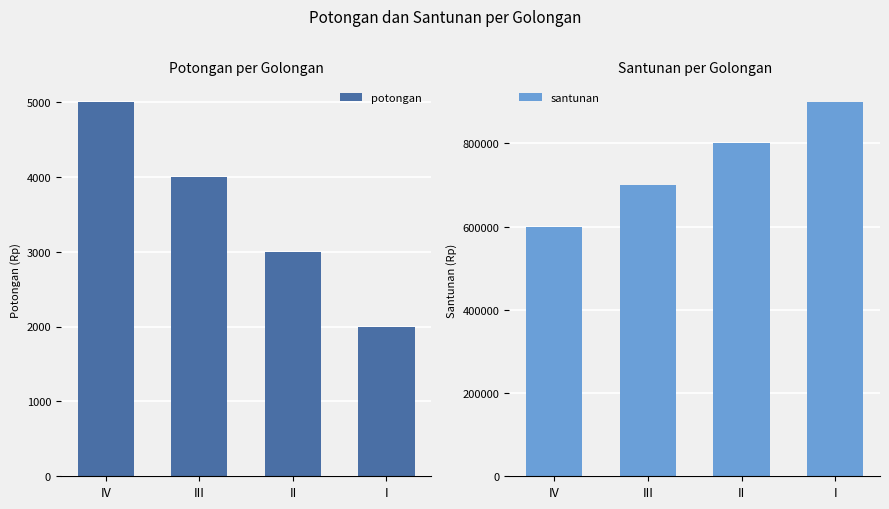

What position from the right is IV?

4